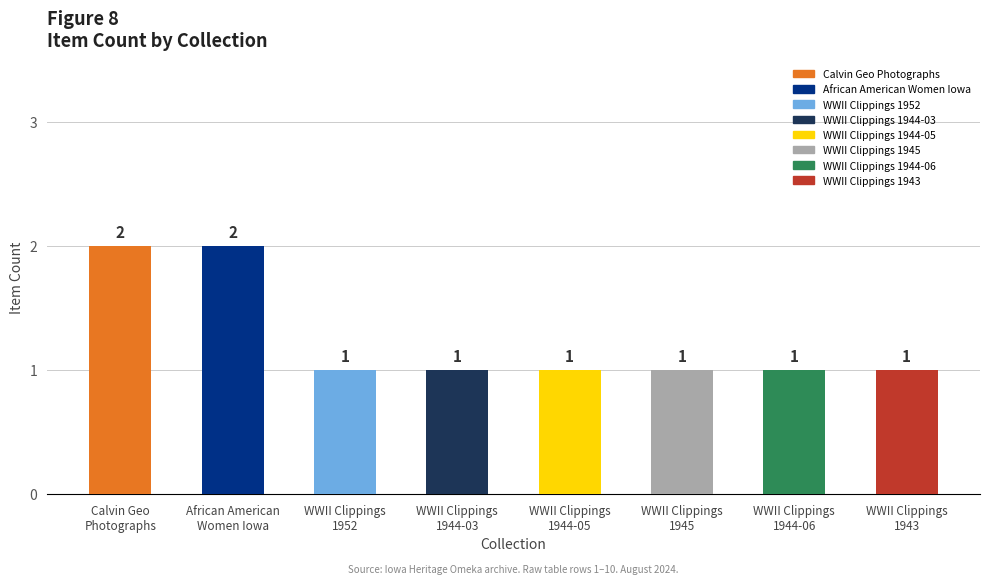

What is the label of the 3rd bar from the left?

WWII Clippings
1952